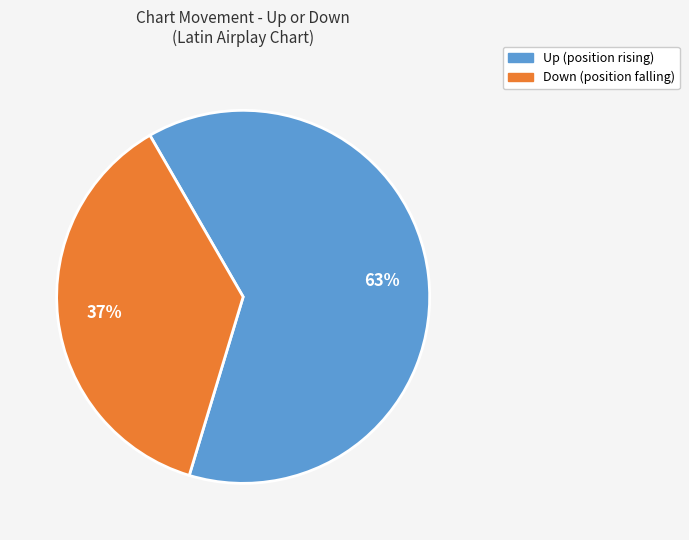

To the nearest percent, what percentage of the pie is Up?

63%